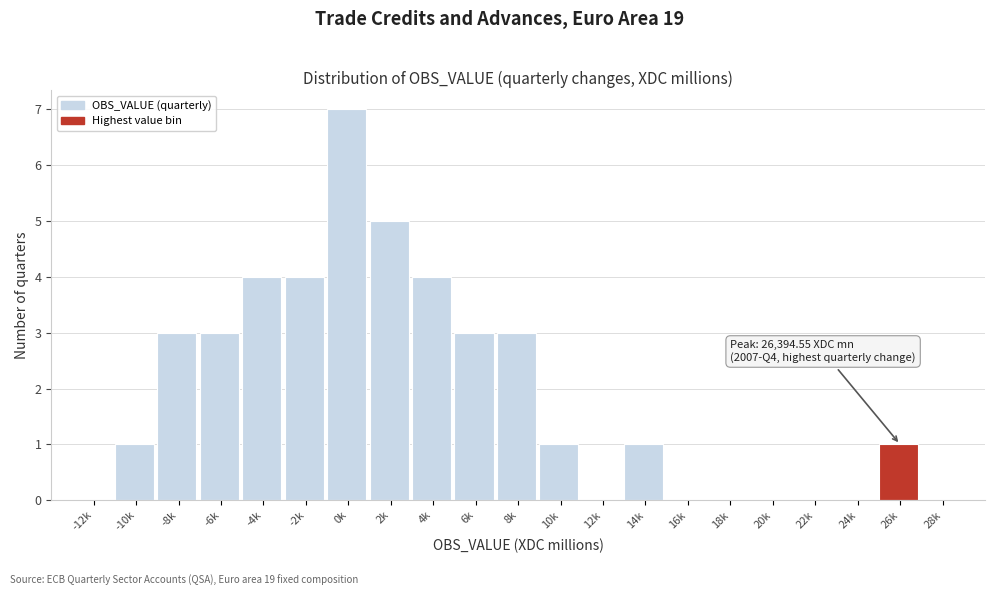

Reading right to left, transcribe all the data shown in this chart.

28k=0	26k=1	24k=0	22k=0	20k=0	18k=0	16k=0	14k=1	12k=0	10k=1	8k=3	6k=3	4k=4	2k=5	0k=7	-2k=4	-4k=4	-6k=3	-8k=3	-10k=1	-12k=0